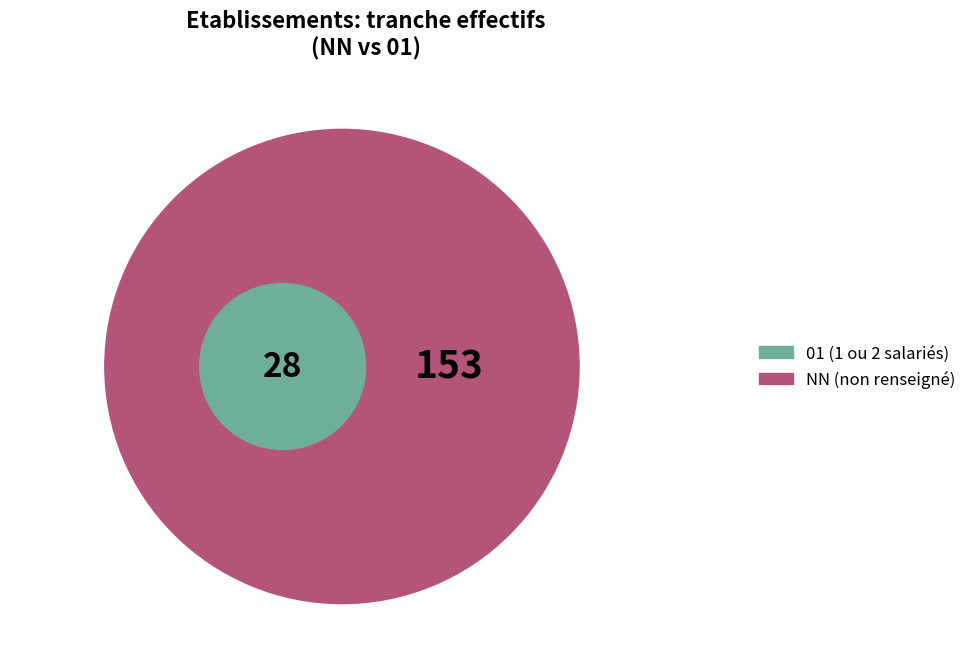

Which category accounts for the majority?

NN